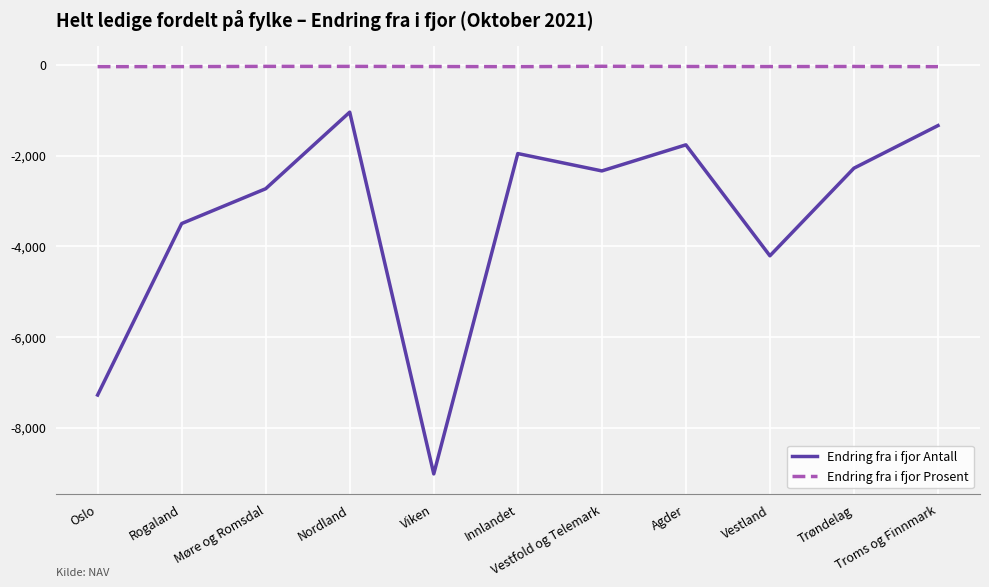

Which series has the widest spread of values?

Endring fra i fjor Antall